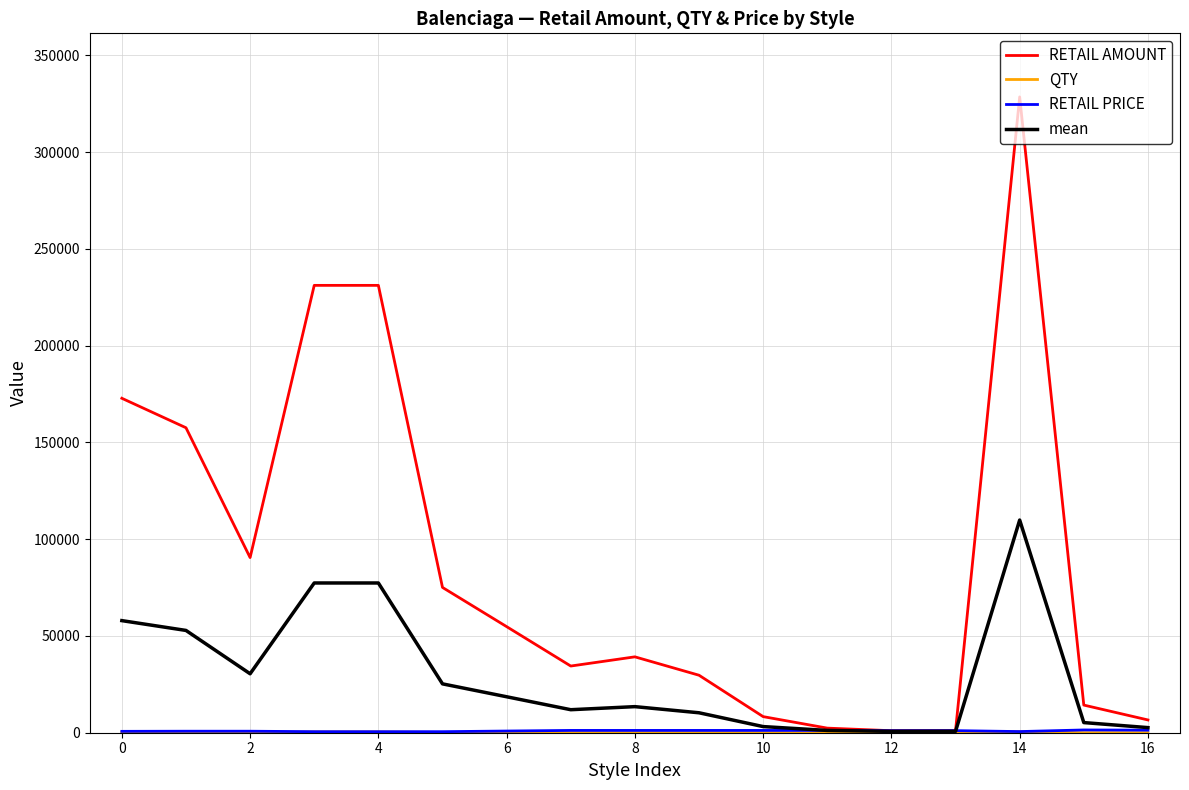

What is the maximum value shown in the chart?

328482.0